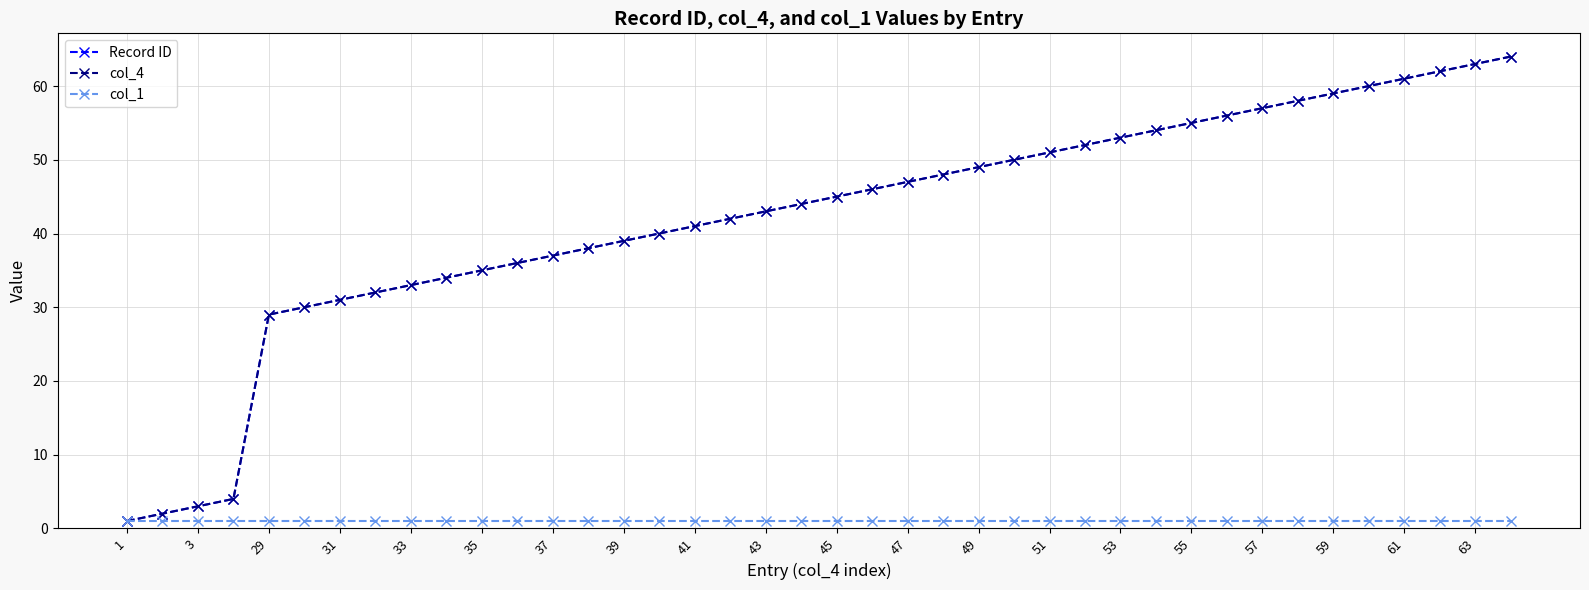

What is the value of the col_1 point at the 15th from the left?

1